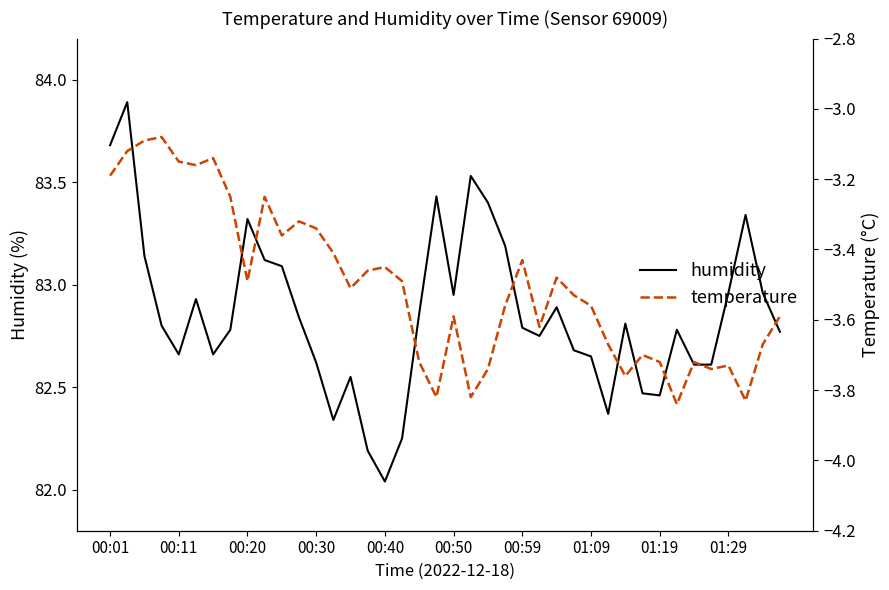

The value of humidity at 22 is 21.0. True or false?

False